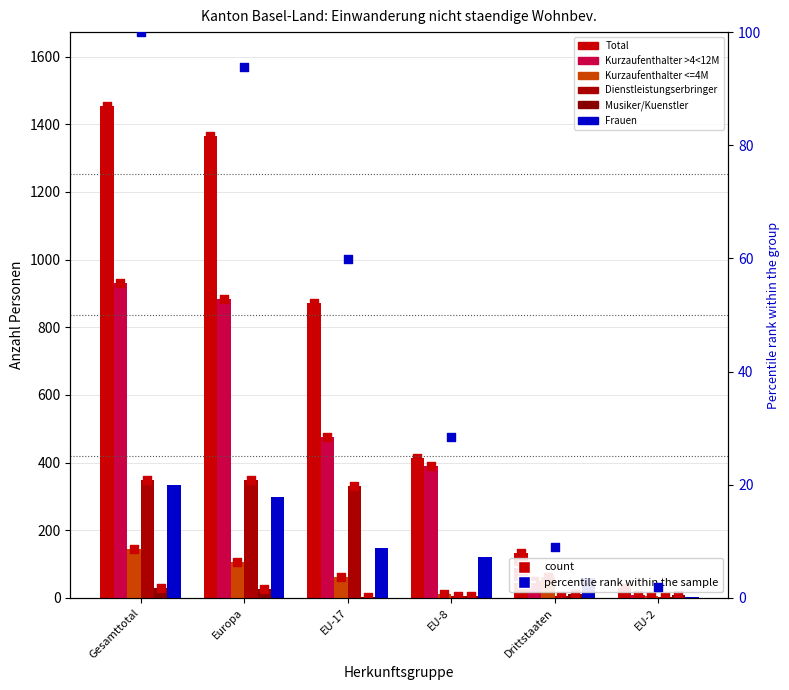

Is the value of Musiker/Kuenstler at Drittstaaten greater than the value of Kurzaufenthalter <=4M at Europa?

No